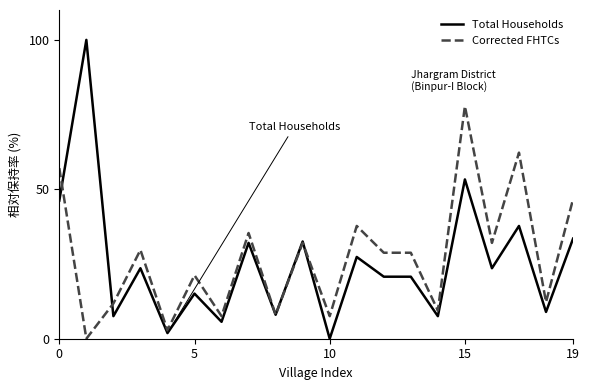

True or false: Total Households has more than 1 points higher than both neighbors.

True